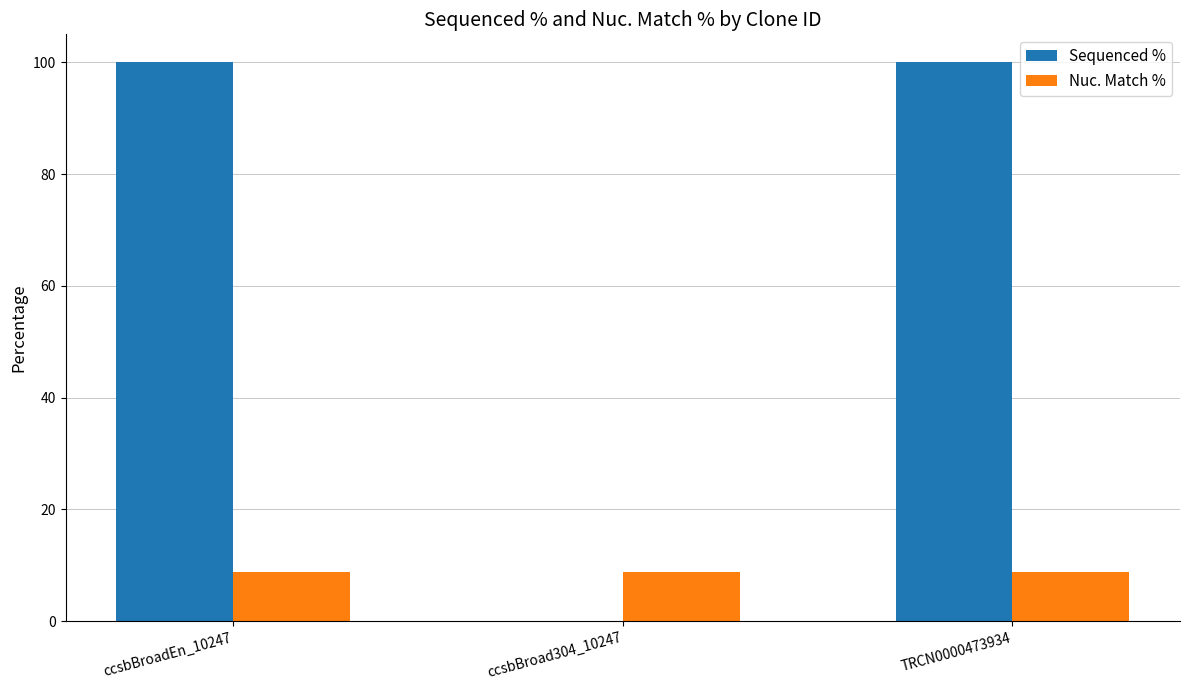

What is the maximum value for Nuc. Match %?

8.7